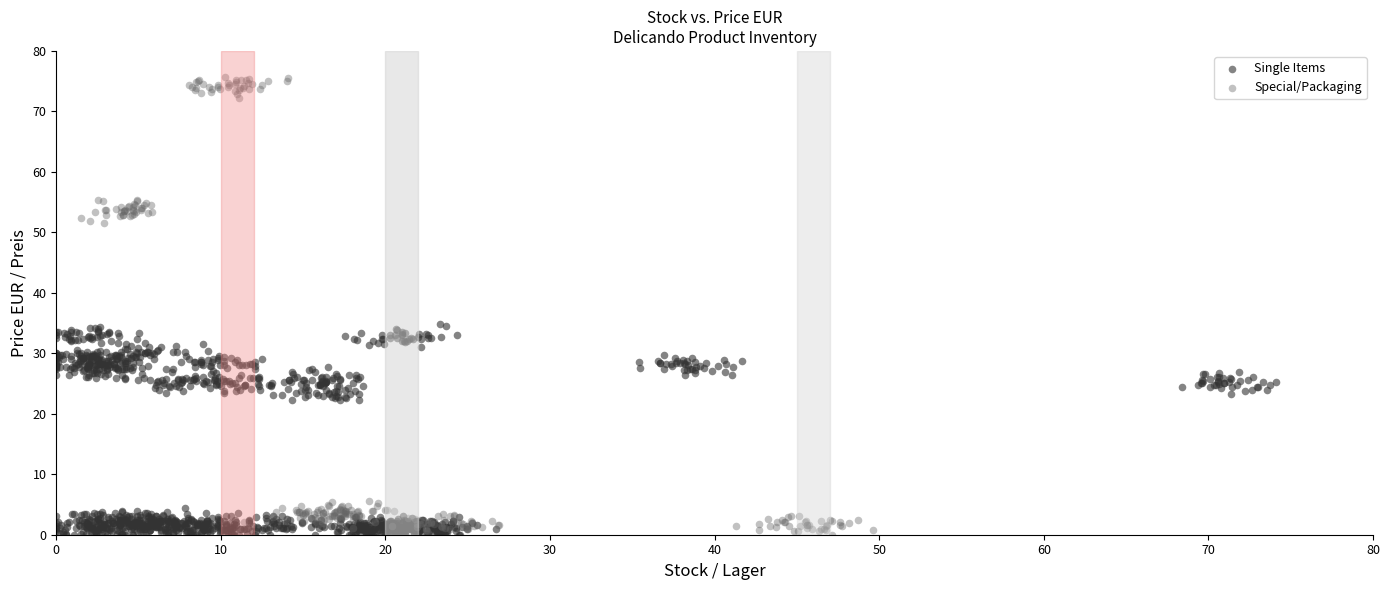

Which series contains the highest Y value?

Special/Packaging